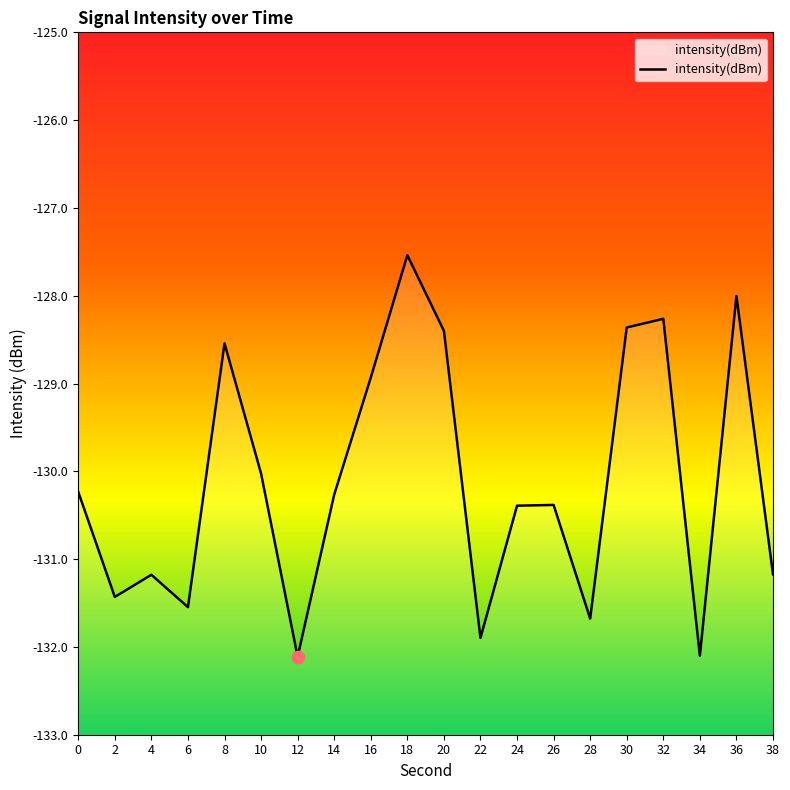

What is the change in value from 4 to 30?

+2.8